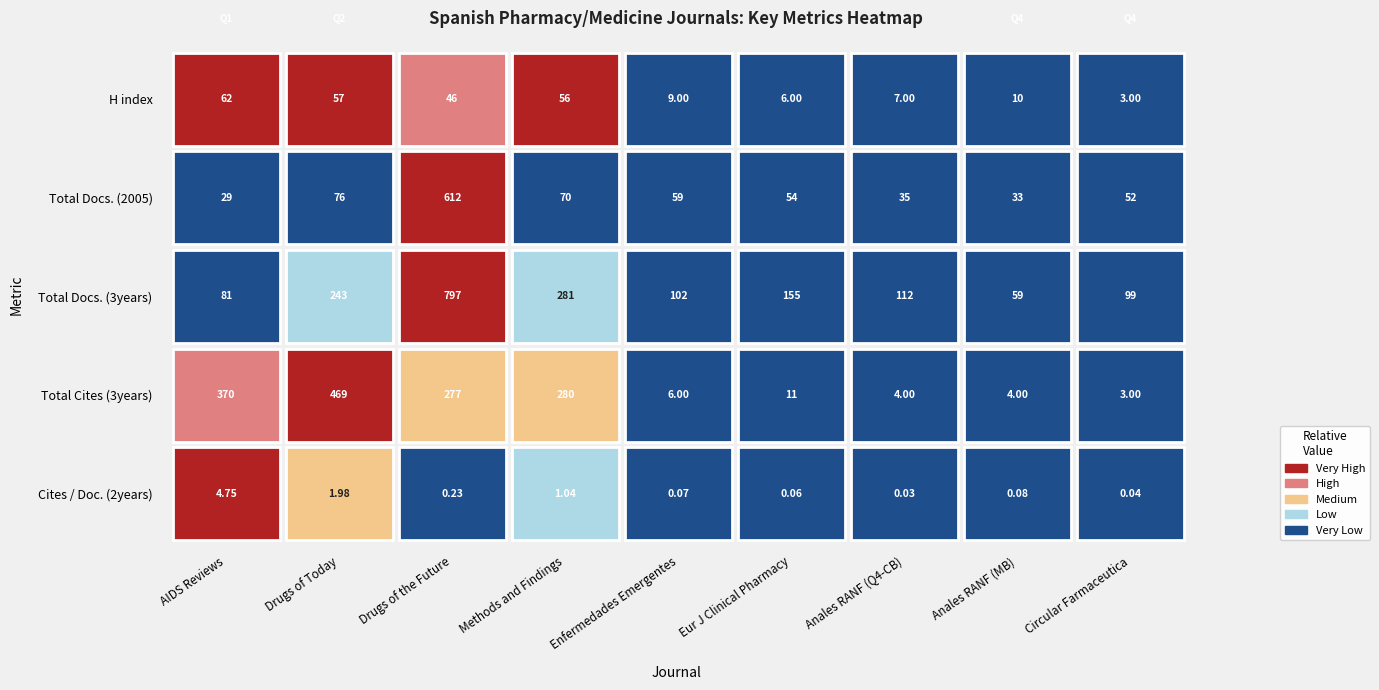

List the series in order of their peak value, lowest first.

Cites / Doc. (2years), H index, Total Cites (3years), Total Docs. (2005), Total Docs. (3years)